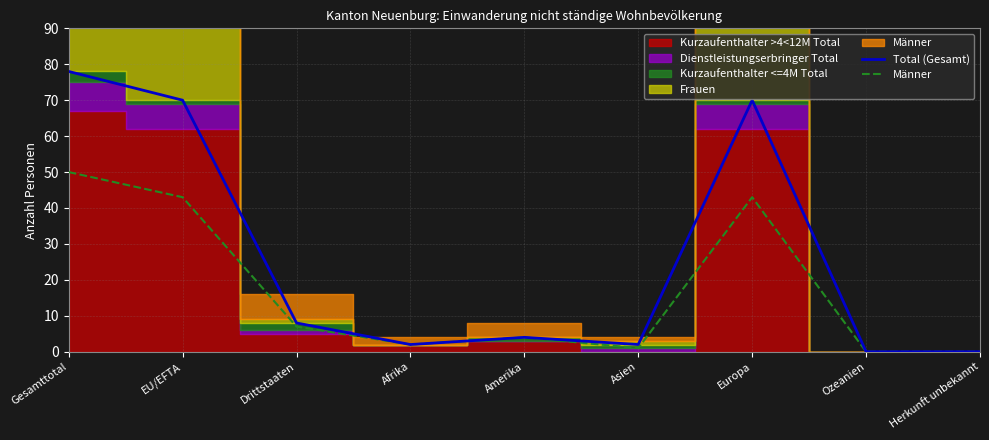

Rank the series by their average value, from lowest to highest.

Männer, Total (Gesamt)